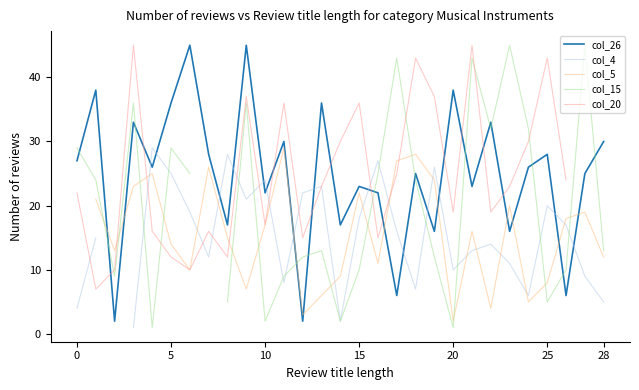

What is the average value of the col_26 series?

25